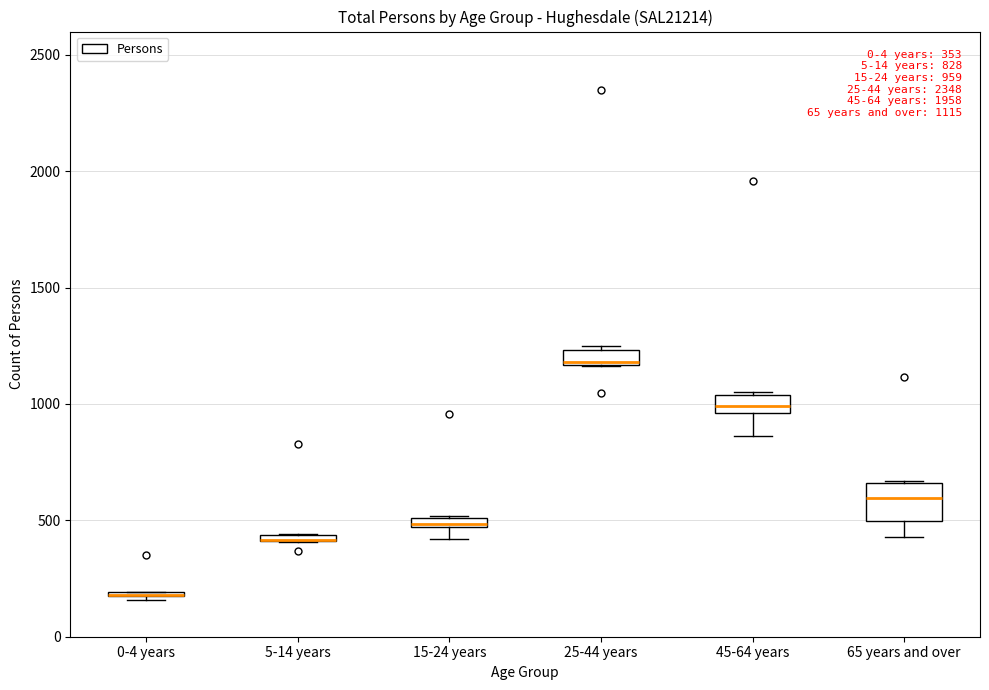

Comparing the boxes themselves (not the whiskers), which one is the tallest?

65 years and over